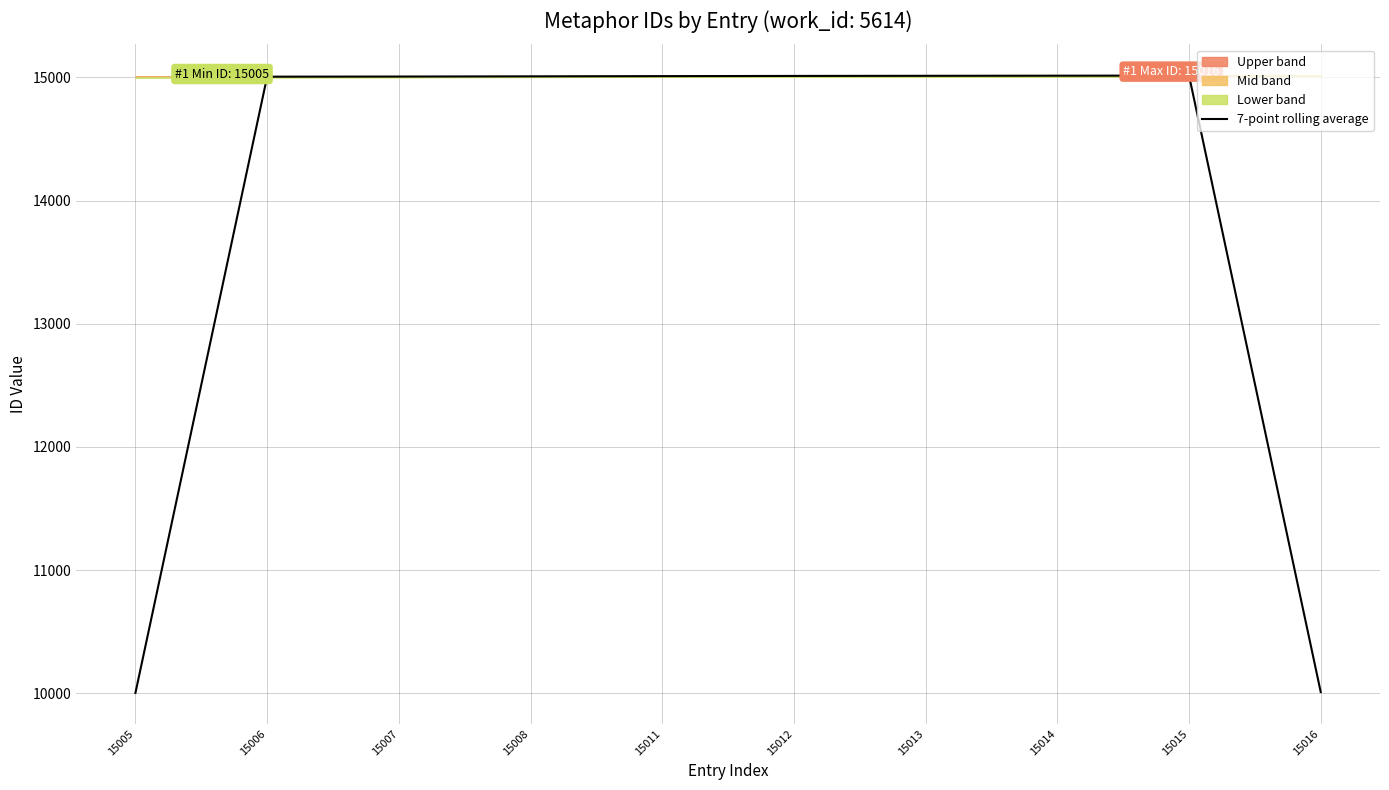

What is the smallest value displayed?

10003.7